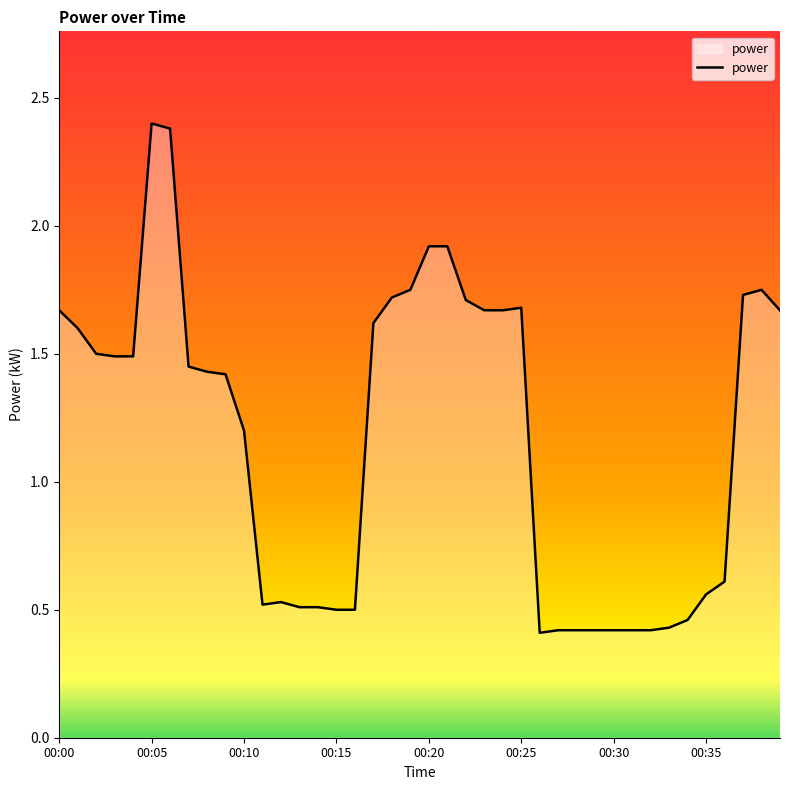

What is the difference between the maximum and minimum values?

2.0